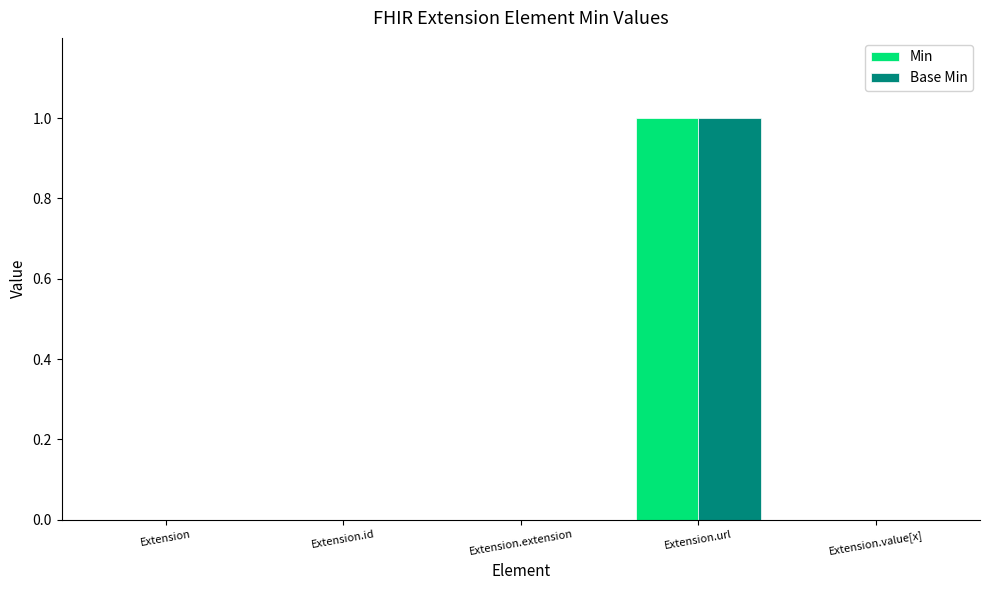

At which category does the chart reach its peak across all series?

Extension.url